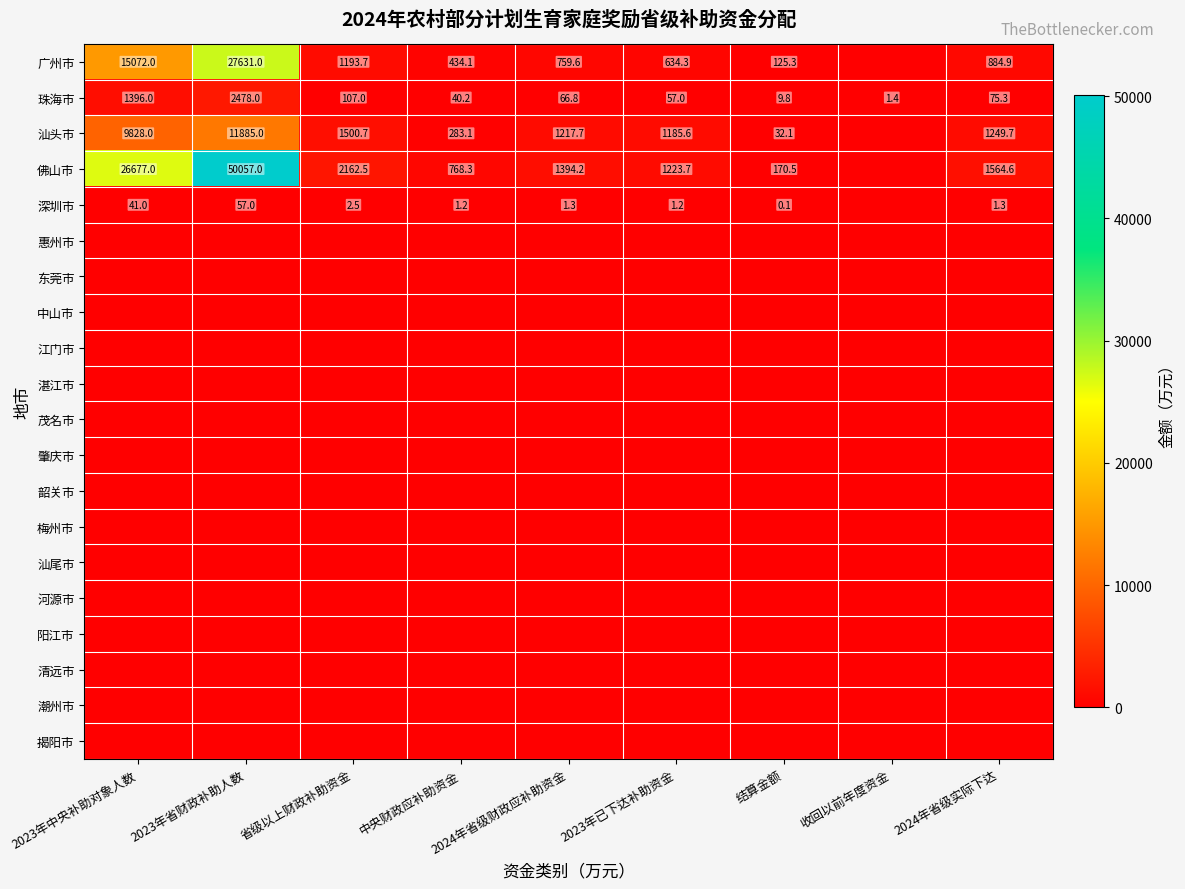

What is the sum of the 佛山市 values at 省级以上财政补助资金 and 2024年省级实际下达?

3727.1